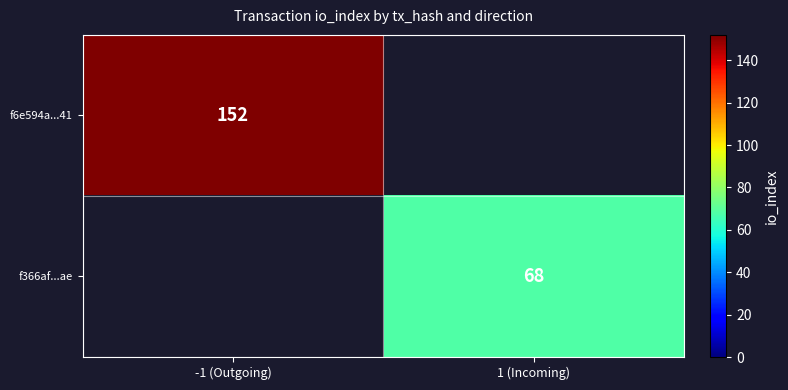

The f6e594a...41 series shows 257 at -1 (Outgoing). True or false?

False